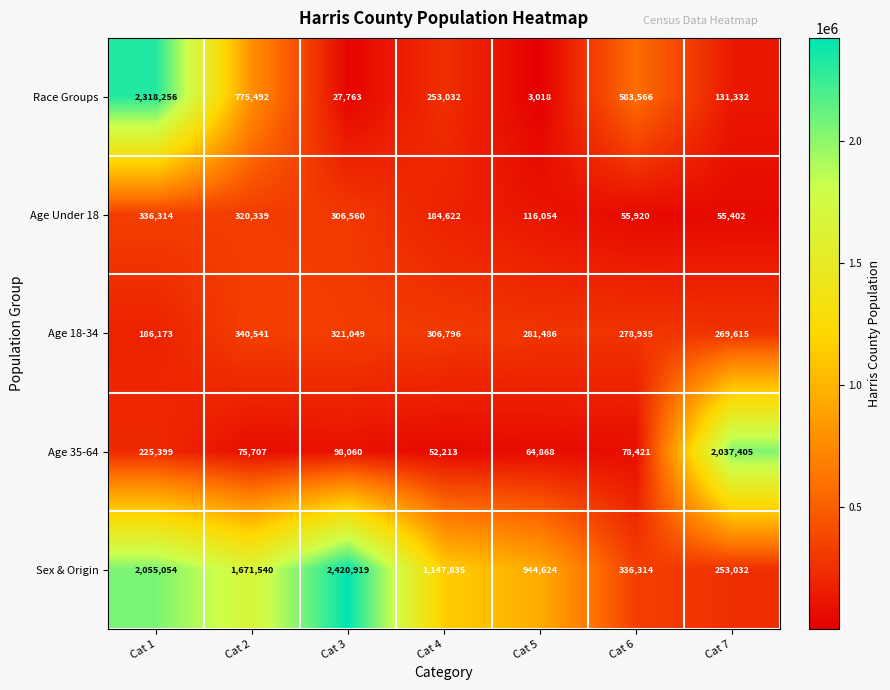

At Cat 6, list the series in order from largest to smallest.

Race Groups, Sex & Origin, Age 18-34, Age 35-64, Age Under 18